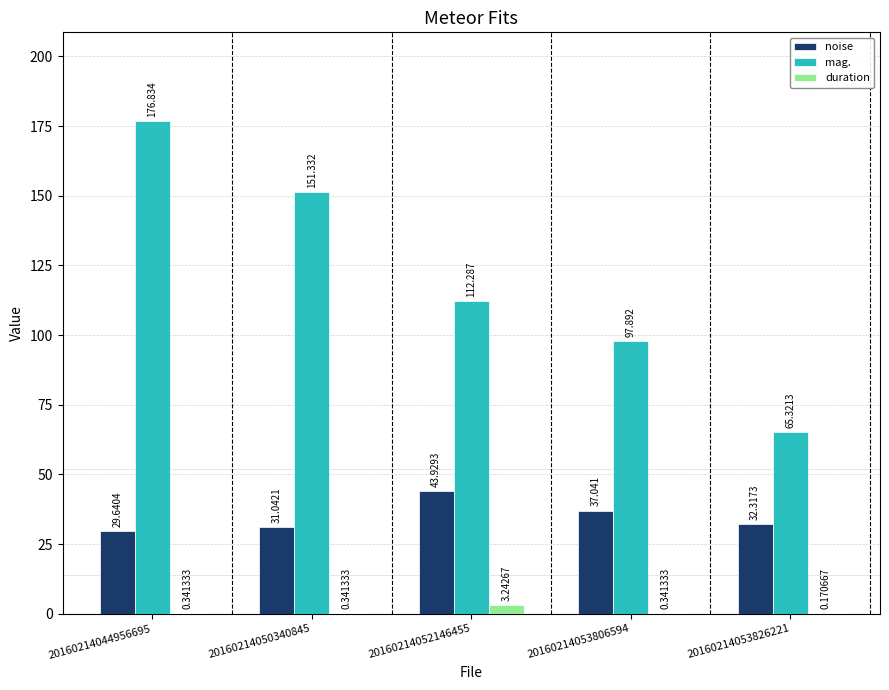

Which series has the largest total across all categories?

mag.